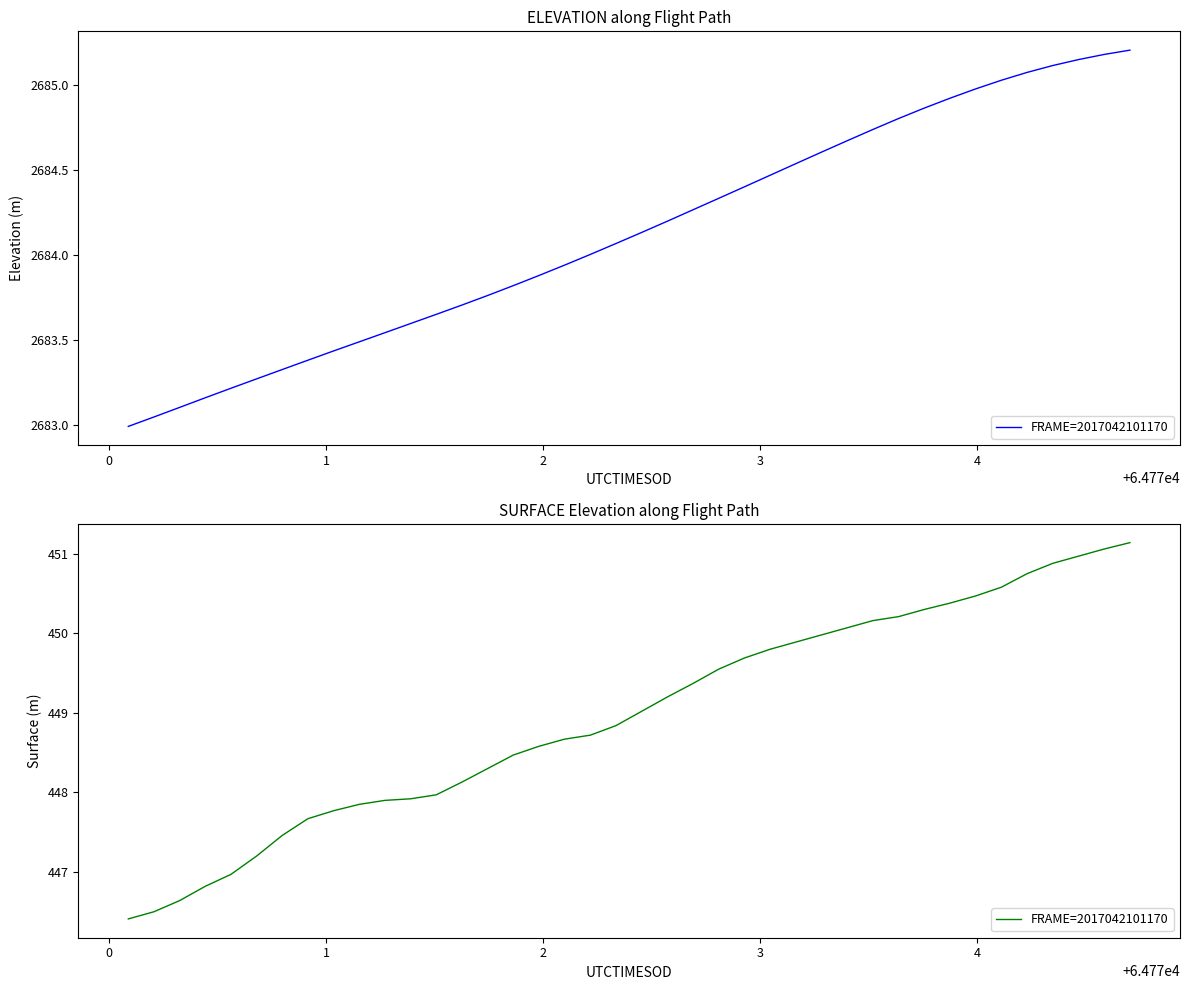

What is the difference between the second highest and minimum values?

4.6